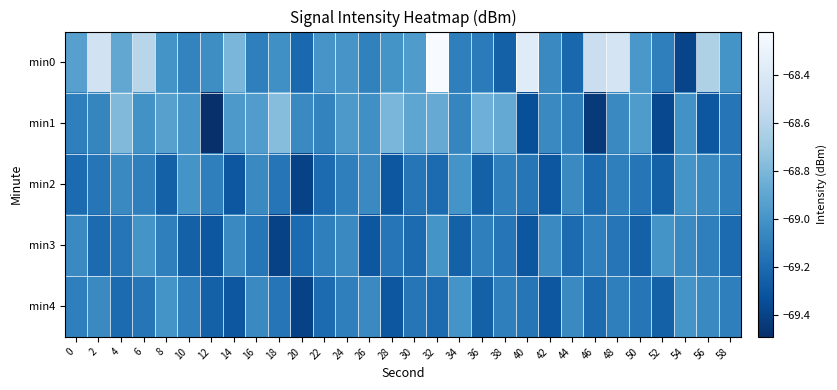

Which series has the largest range (max minus min)?

min0